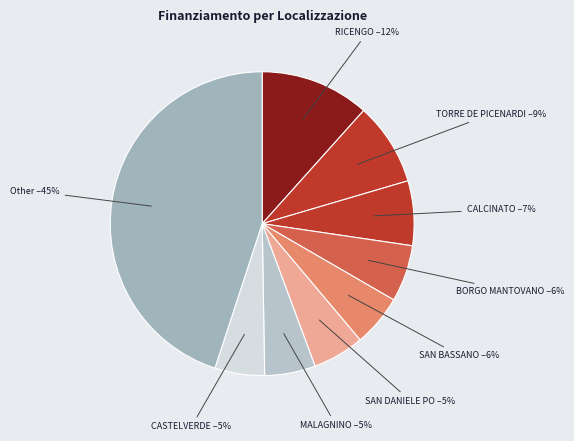

Which has a higher value, MALAGNINO or CALCINATO?

CALCINATO